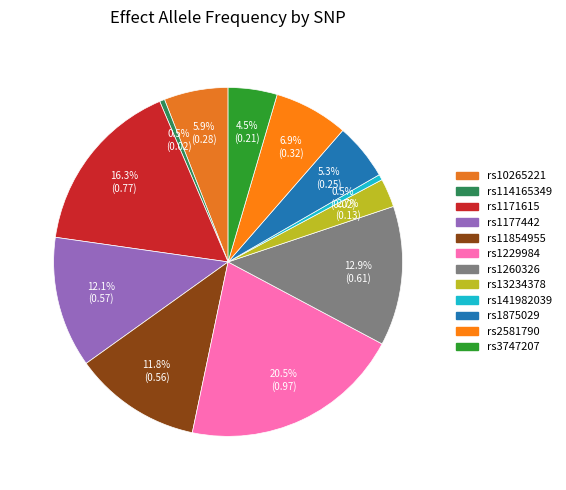

How many slices are in this pie chart?

12